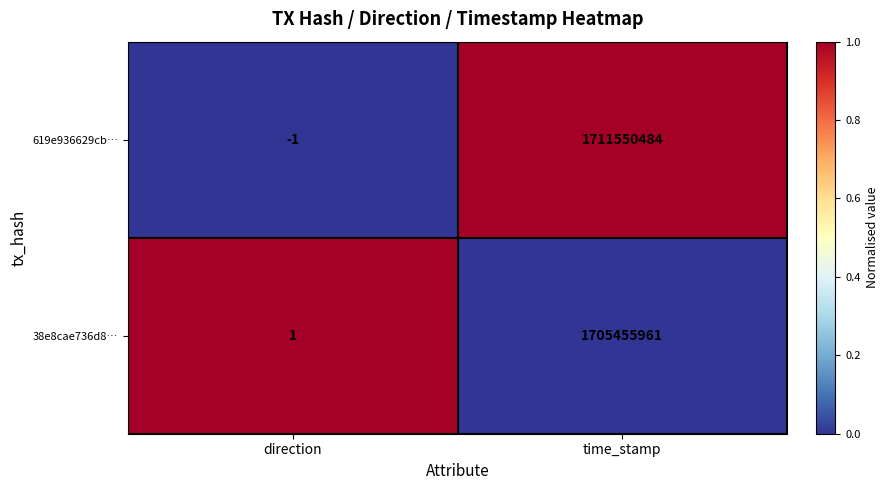

True or false: 619e936629cb… has a value of 1711550484 at time_stamp.

True